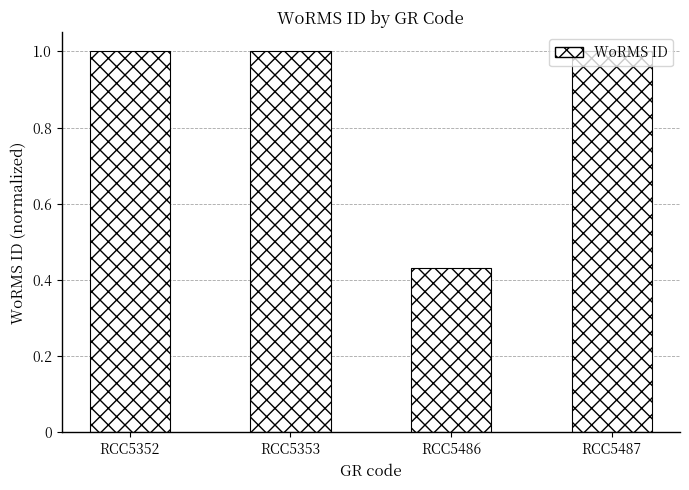

The chart shows a value of 1.5 at RCC5353. True or false?

False